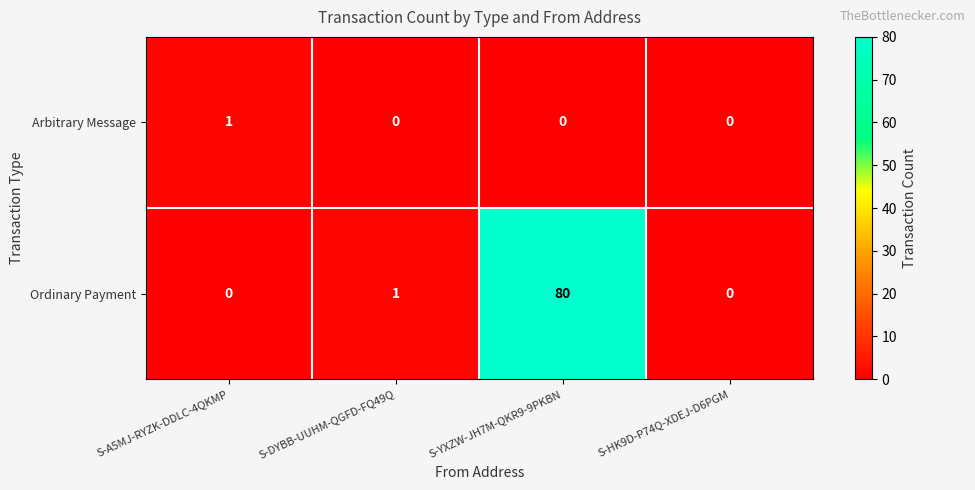

Rank the series by their average value, from lowest to highest.

Arbitrary Message, Ordinary Payment